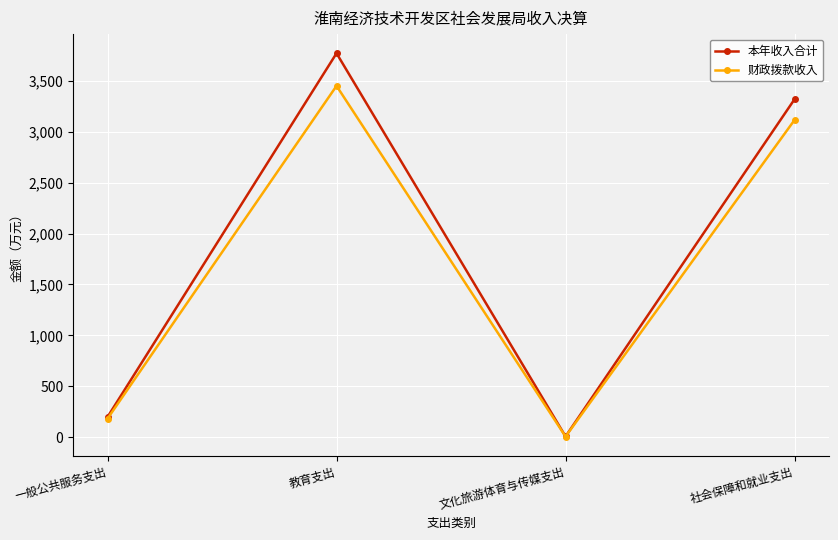

How many interior local valleys does the 财政拨款收入 series have?

1